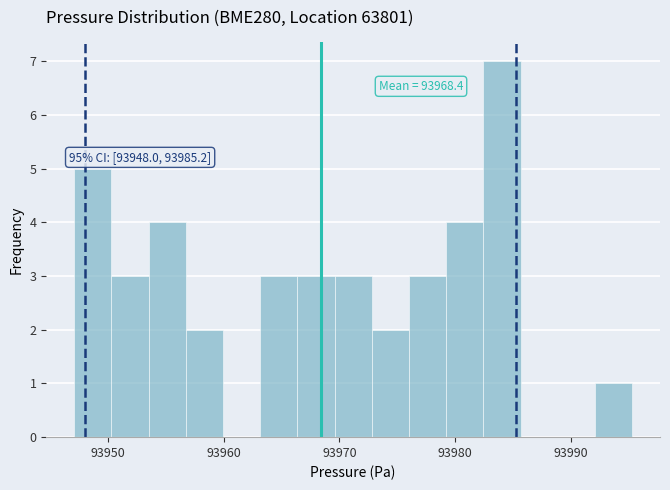

Around what value on the x-axis is the tallest bar? Give the approximate position of its centre, as read against the axis.

93984